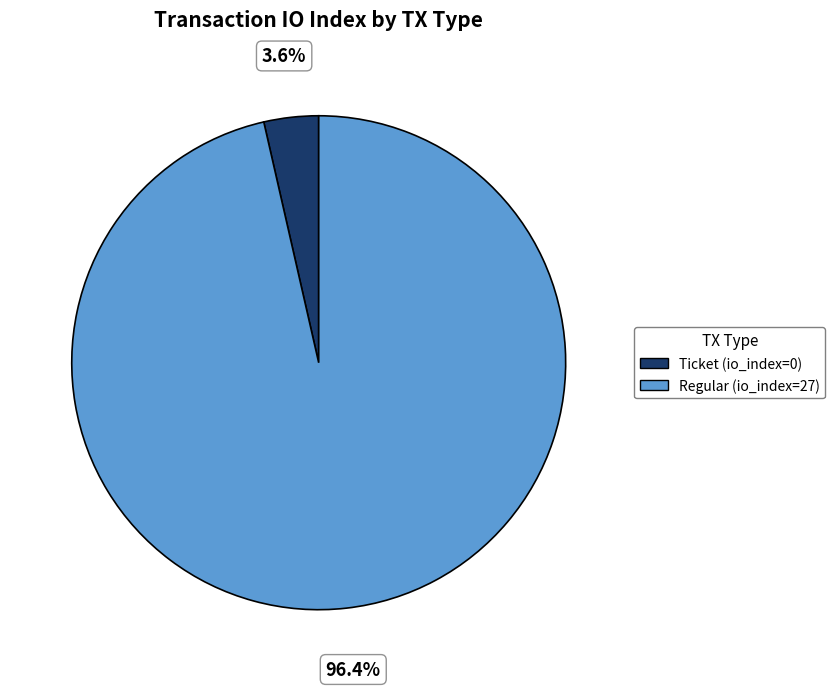

What percentage is the Regular (io_index=27) slice, to the nearest percent?

96%